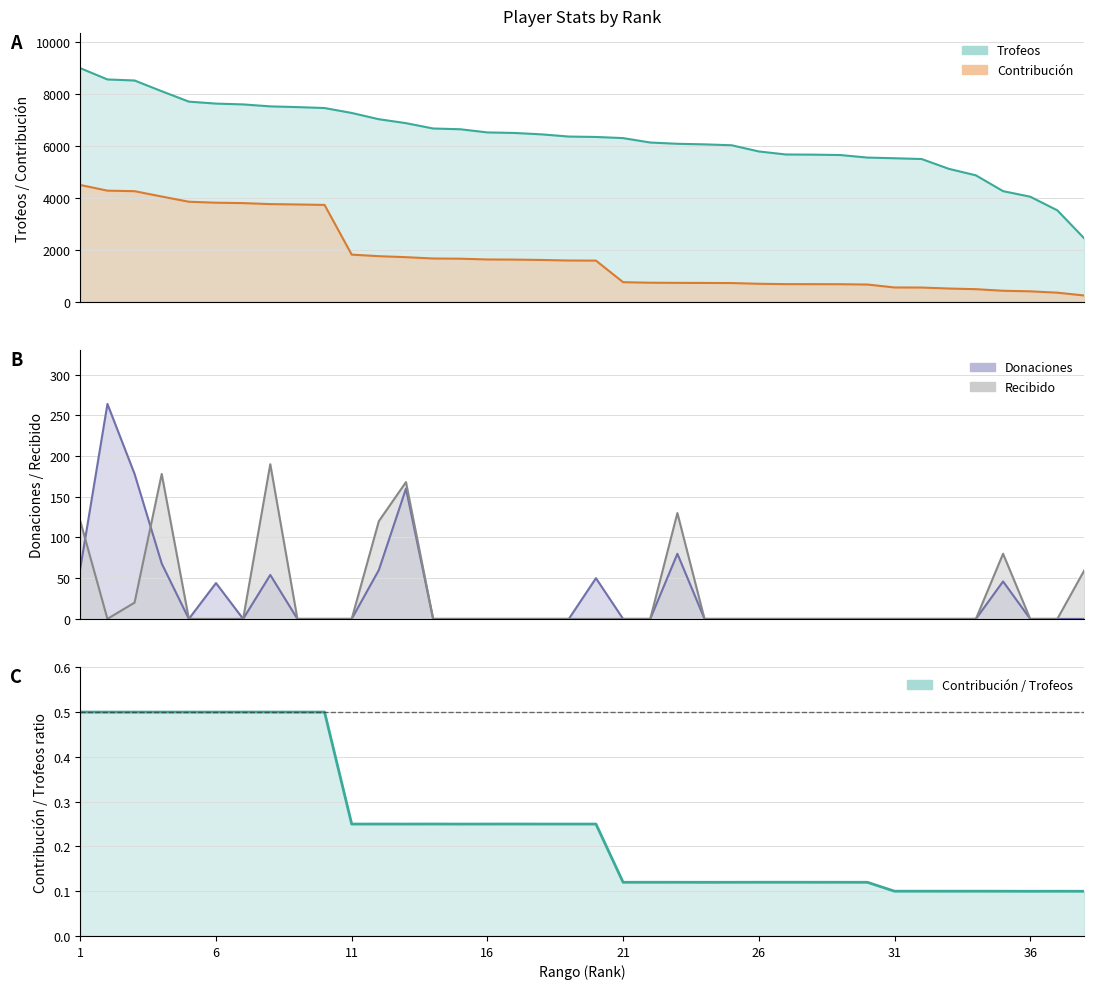

Rank the series at 18 from lowest to highest value.

Donaciones, Recibido, Contribución, Trofeos